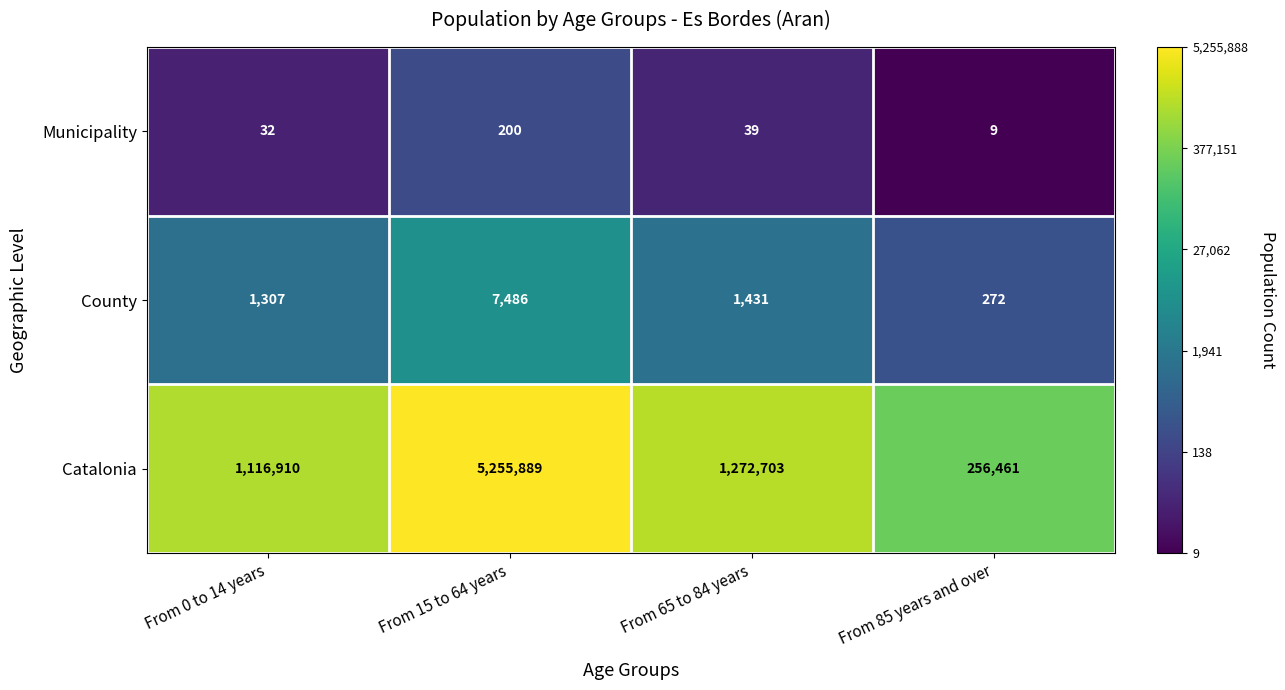

Which series has the widest spread of values?

Catalonia